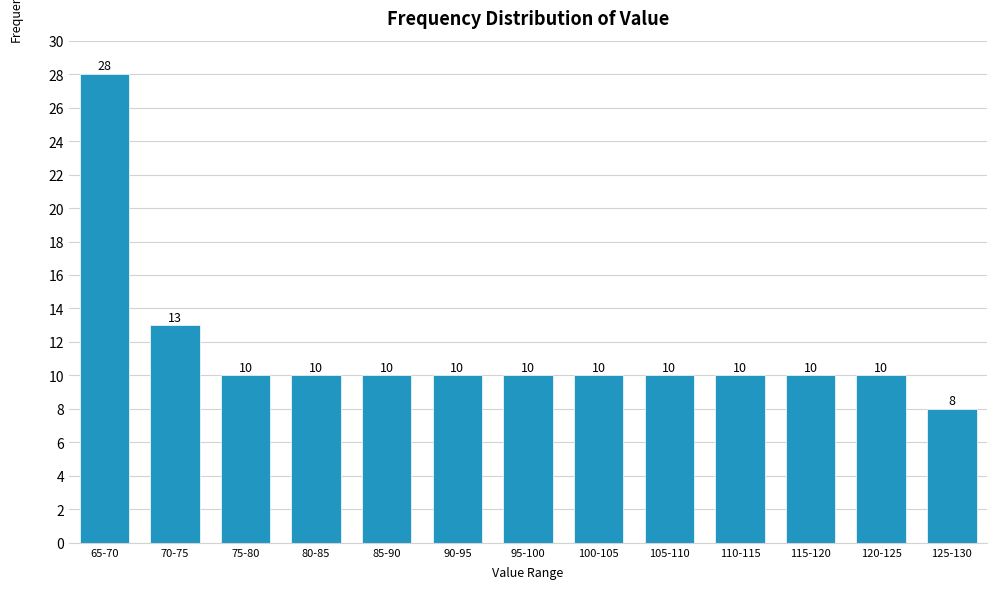

Reading right to left, what are all the values shown in this chart?

125-130=8	120-125=10	115-120=10	110-115=10	105-110=10	100-105=10	95-100=10	90-95=10	85-90=10	80-85=10	75-80=10	70-75=13	65-70=28